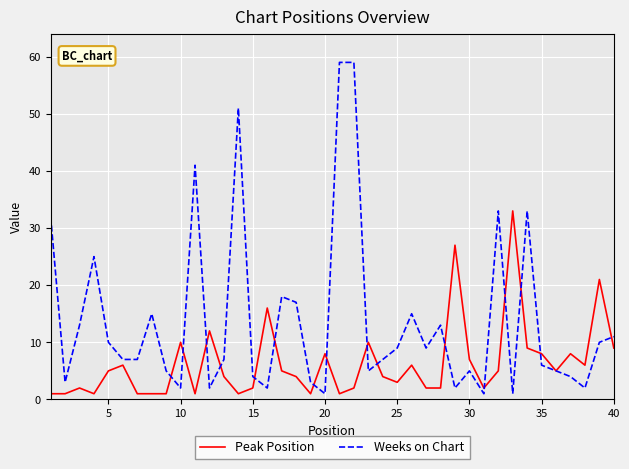

Reading left to right, what are all the values shown in this chart?

Peak Position: 1	1	2	1	5	6	1	1	1	10	1	12	4	1	2	16	5	4	1	8	1	2	10	4	3	6	2	2	27	7	2	5	33	9	8	5	8	6	21	9
Weeks on Chart: 32	3	13	25	10	7	7	15	5	2	41	2	7	51	4	2	18	17	3	1	59	59	5	7	9	15	9	13	2	5	1	33	1	33	6	5	4	2	10	11